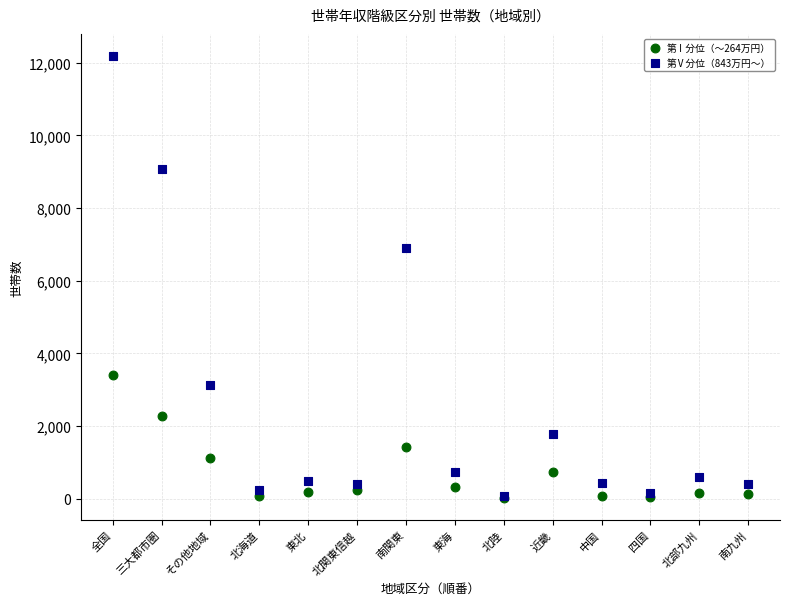

Across all series, what Y value is closest to 6106?

6898